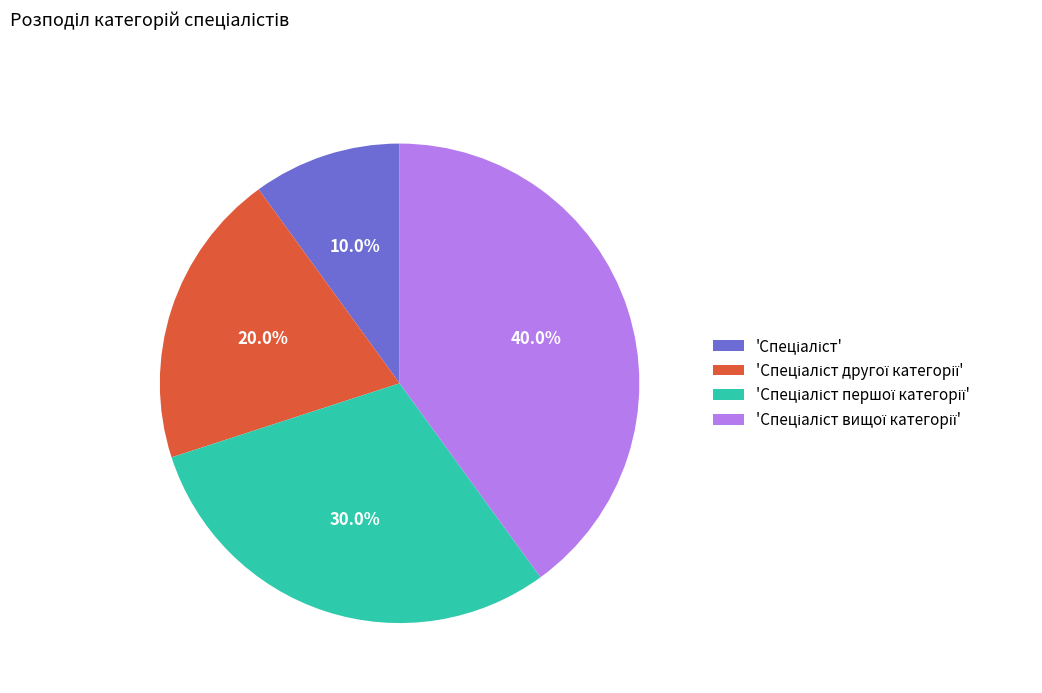

Does any single category account for the majority?

No